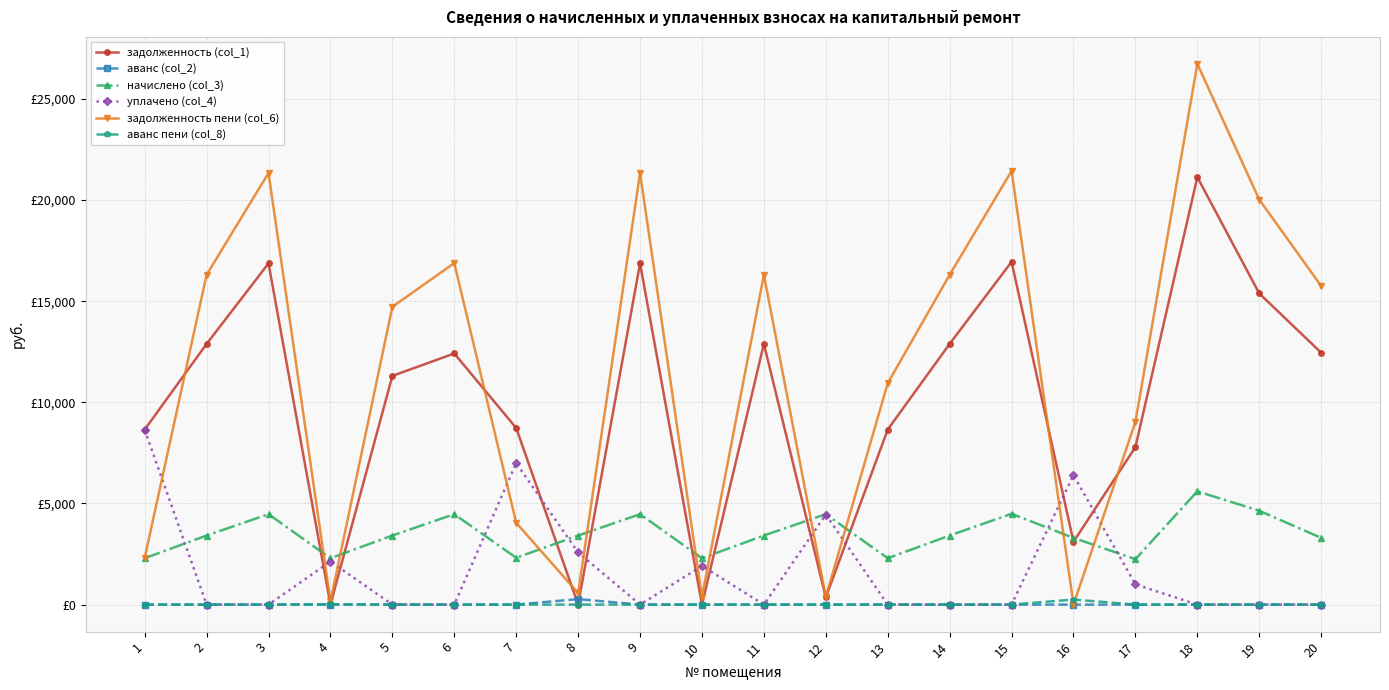

What are all the series names shown in the legend?

задолженность (col_1), аванс (col_2), начислено (col_3), уплачено (col_4), задолженность пени (col_6), аванс пени (col_8)